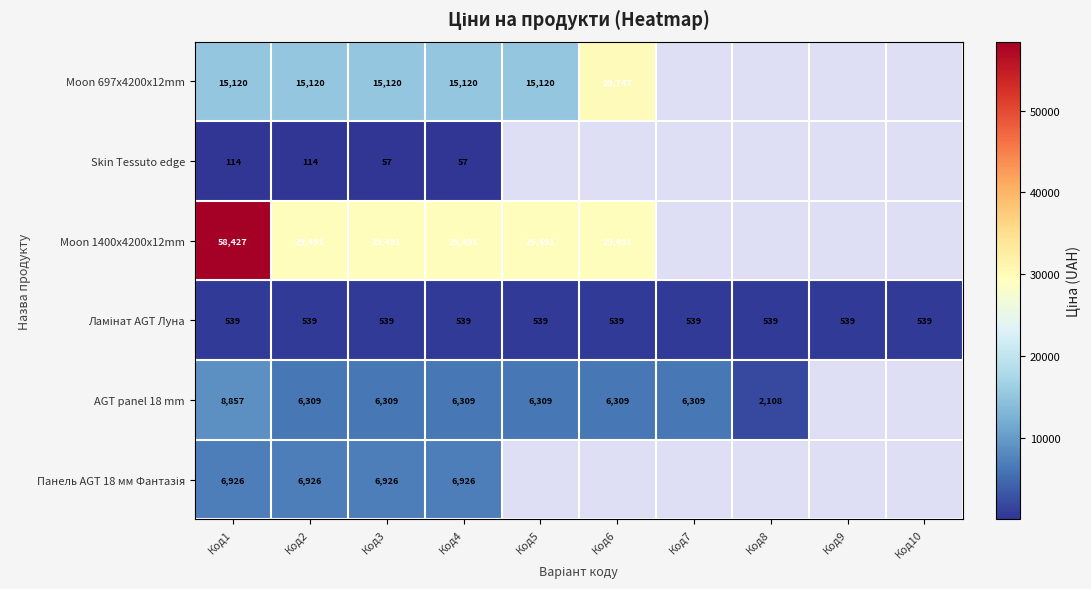

The Skin Tessuto edge series shows 30.8 at Код1. True or false?

False